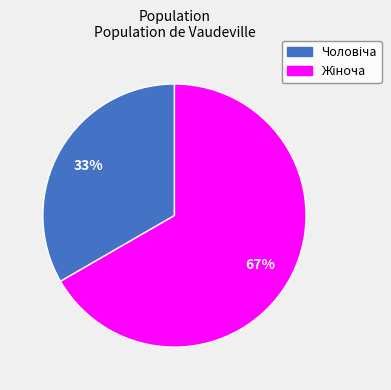

To the nearest percent, what is the average slice percentage?

50%